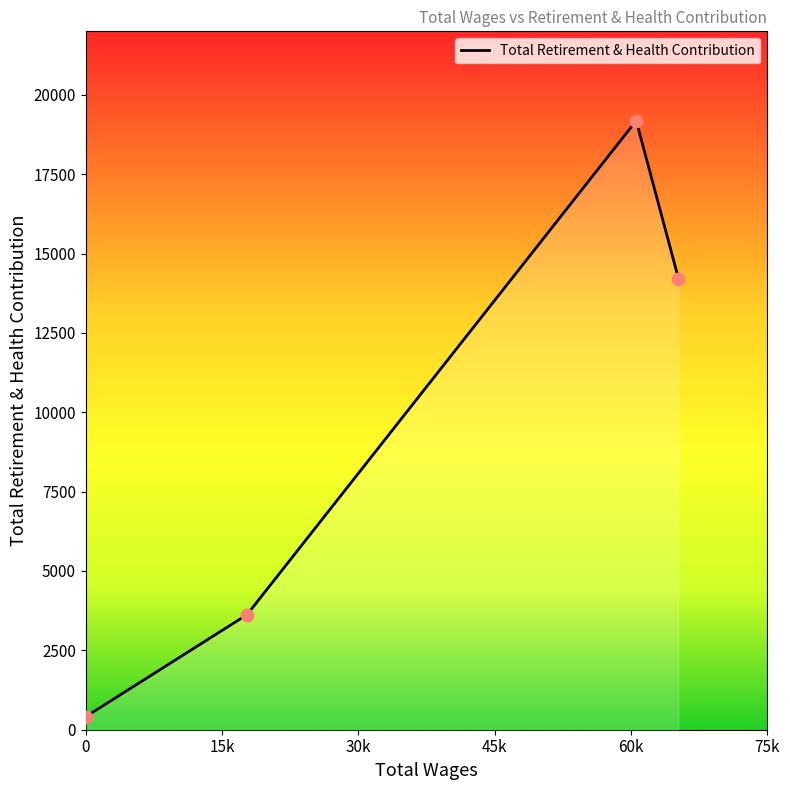

What is the difference between the maximum and minimum values?

18773